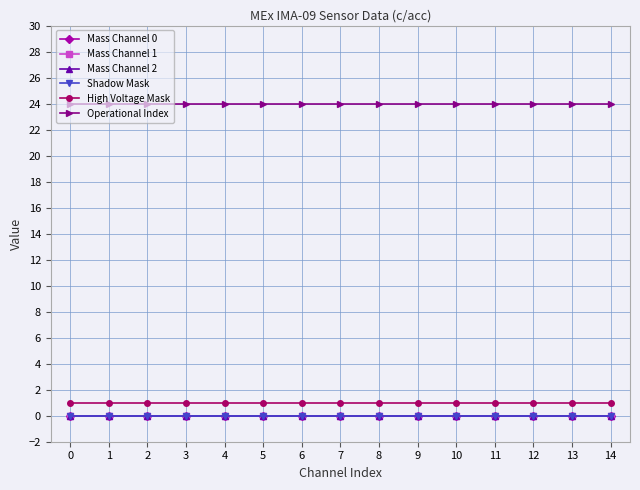

Does the chart have visible grid lines?

Yes